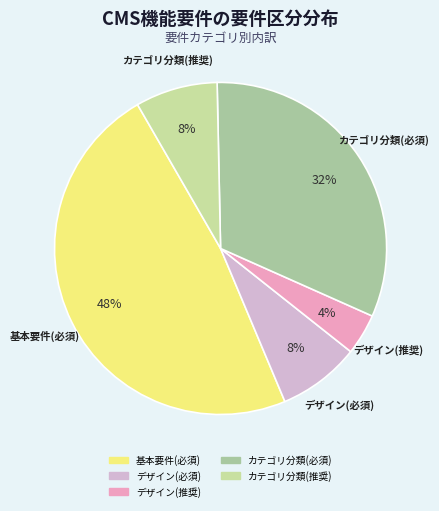

To the nearest percent, what is the average slice percentage?

20%